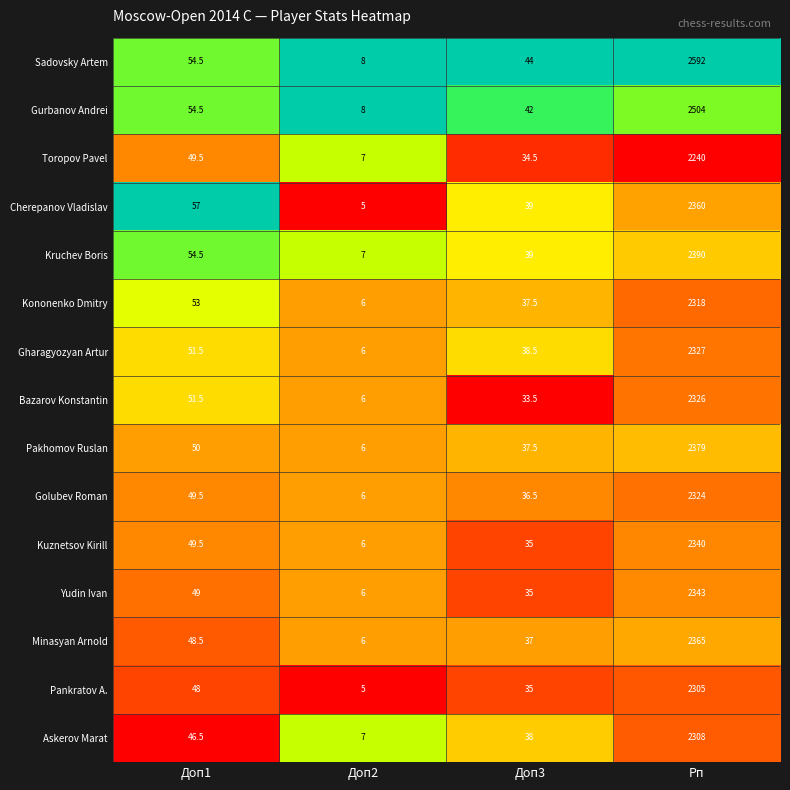

At which category is the sum across all series the highest?

Рп